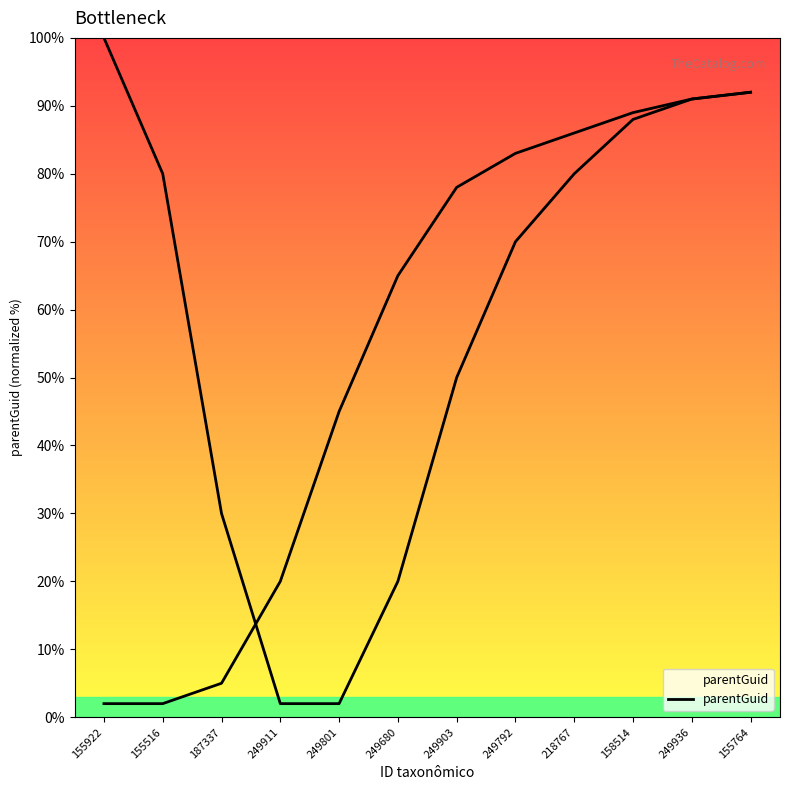

Where does the data first go above 80?

155922